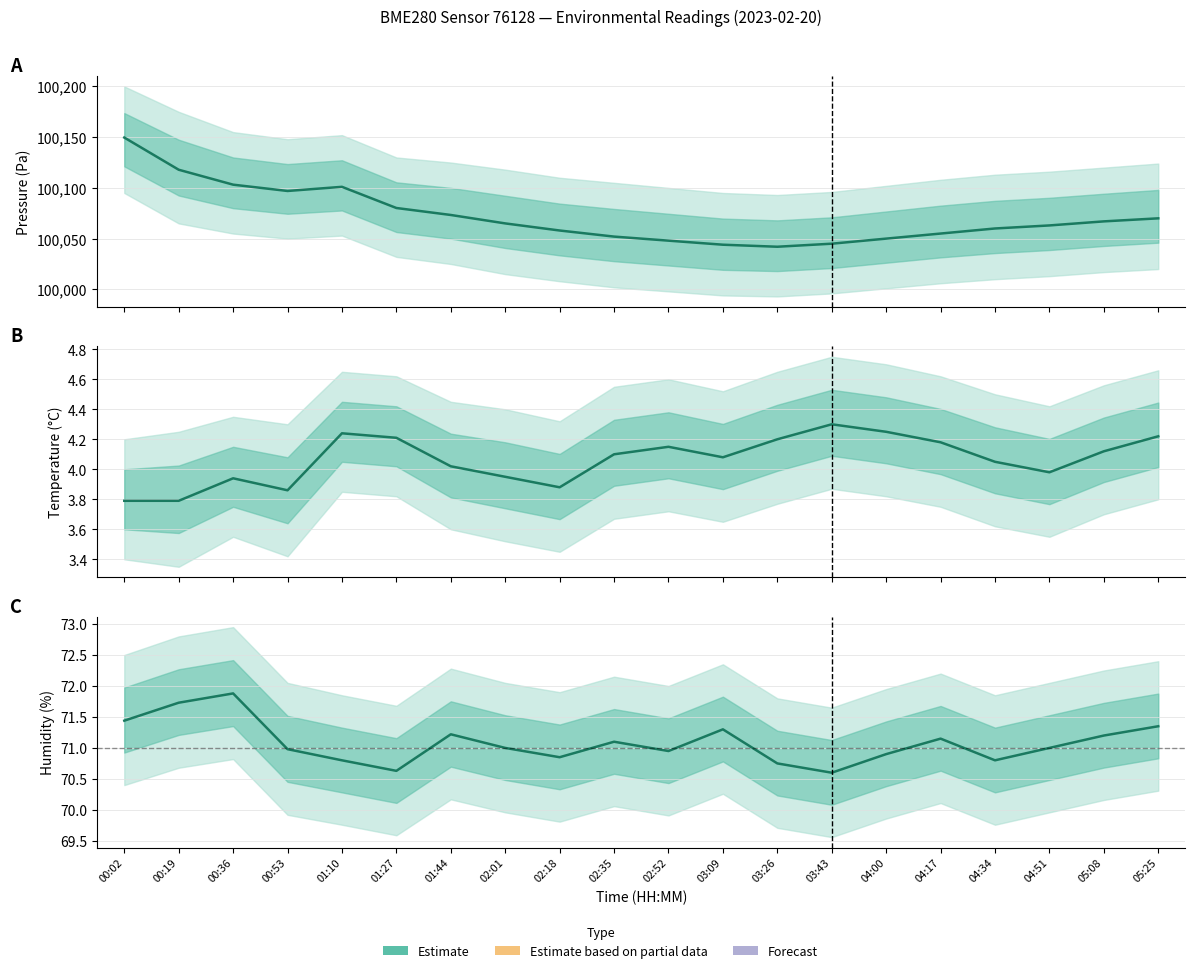

How many values exceed 71?

9